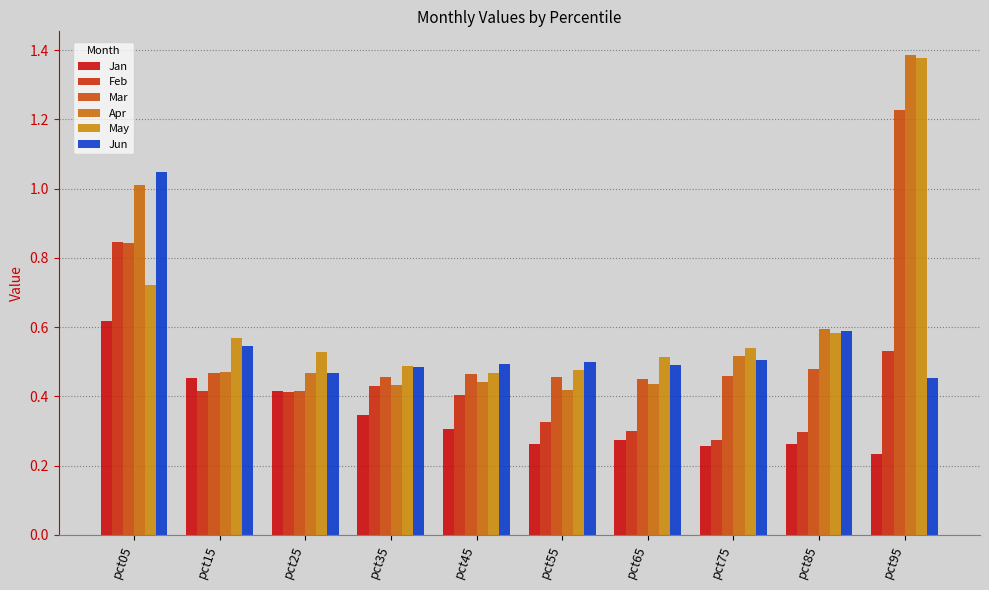

At which category does the chart reach its minimum across all series?

pct95